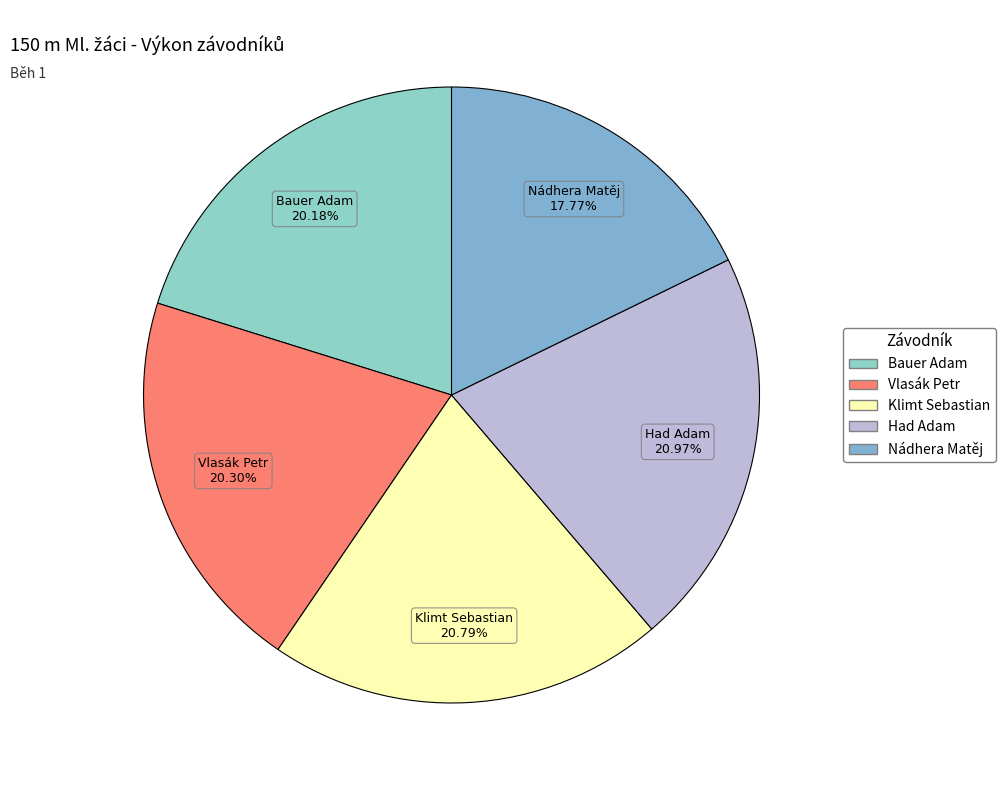

To the nearest percent, what is the combined percentage of Bauer Adam and Vlasák Petr?

40%